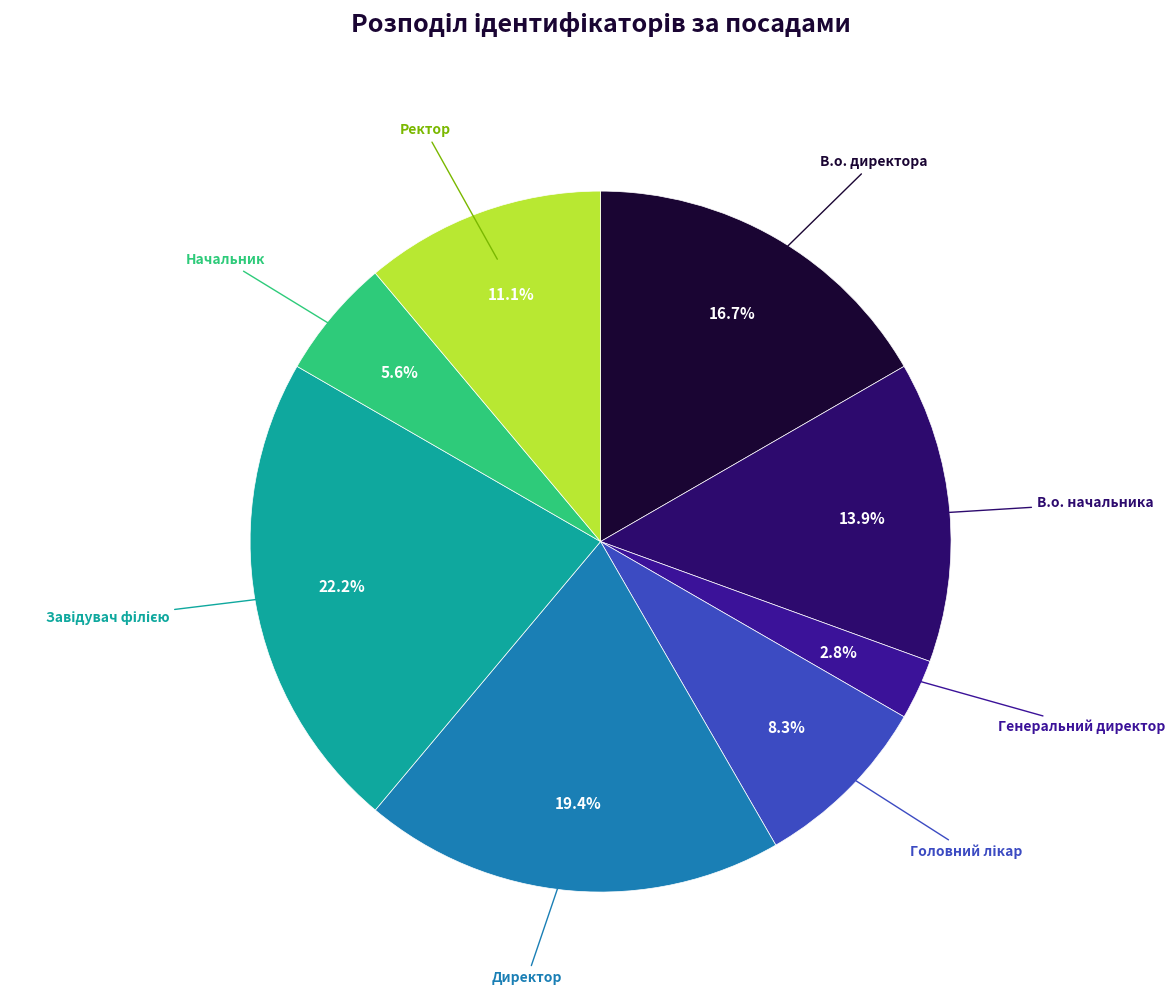

Does any single category account for the majority?

No